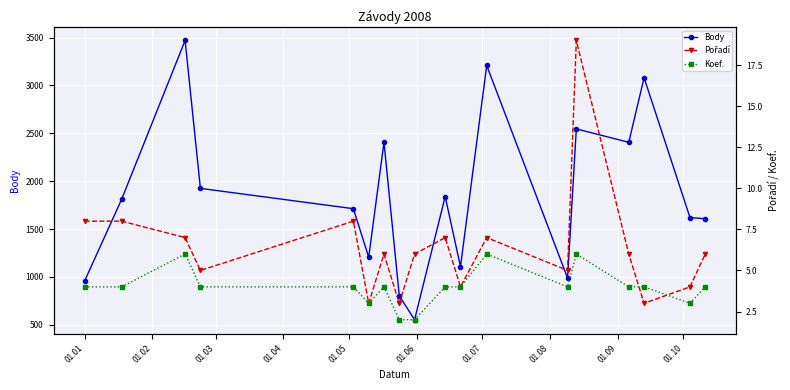

What is the value of the Koef. point at the 10th from the left?

4